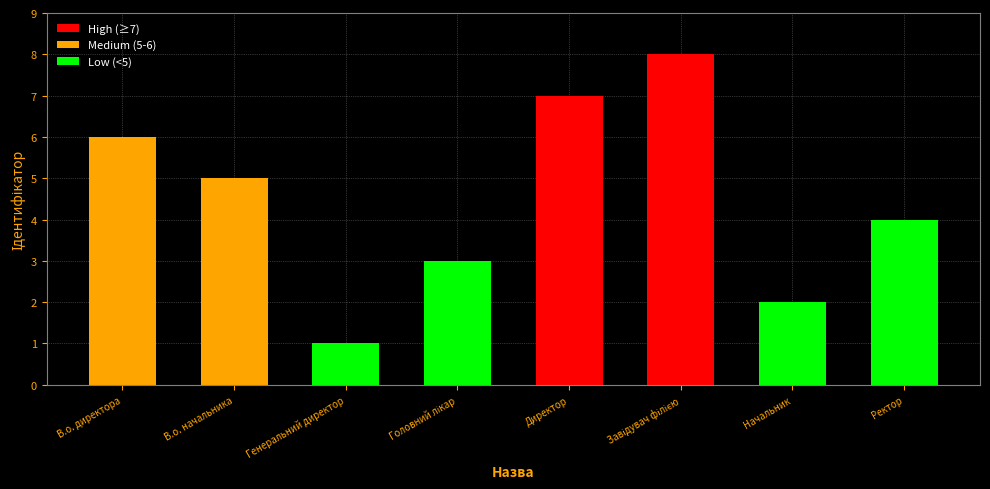

What is the ratio of the value at Генеральний директор to the value at Начальник?

0.5